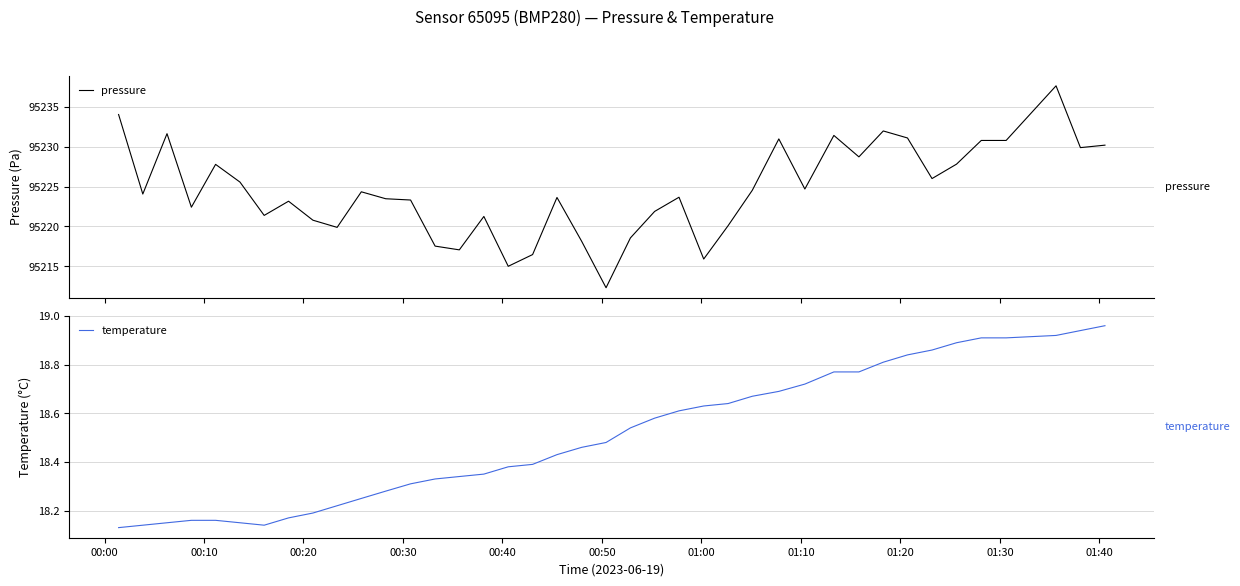

What is the maximum value for pressure?

95237.6